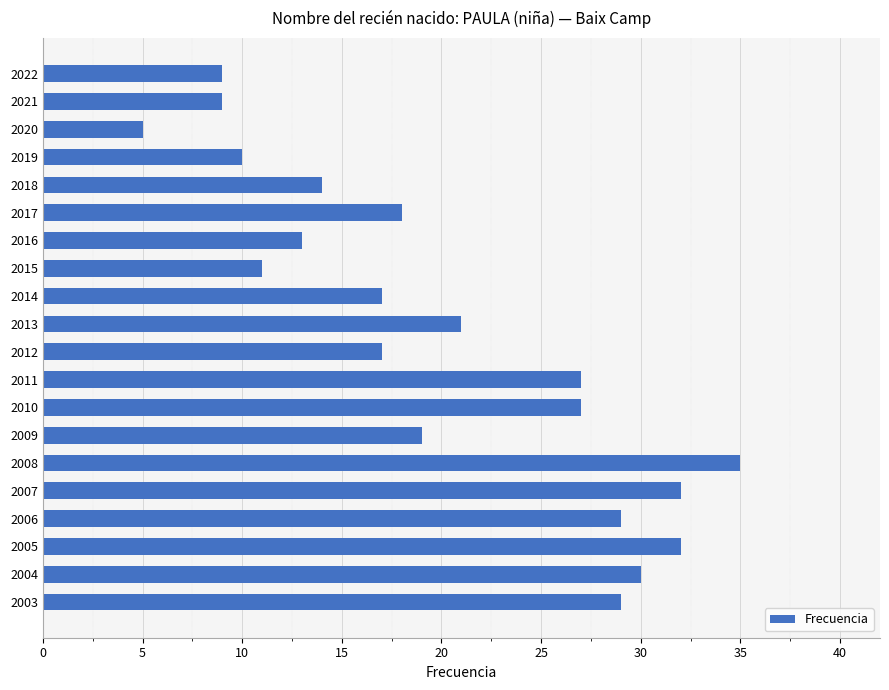

What is the value of the 3rd bar from the top?

5